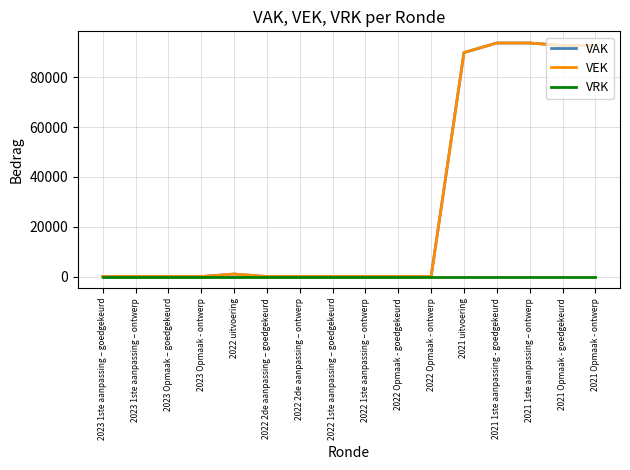

At which category is the sum across all series the highest?

2021 1ste aanpassing - goedgekeurd